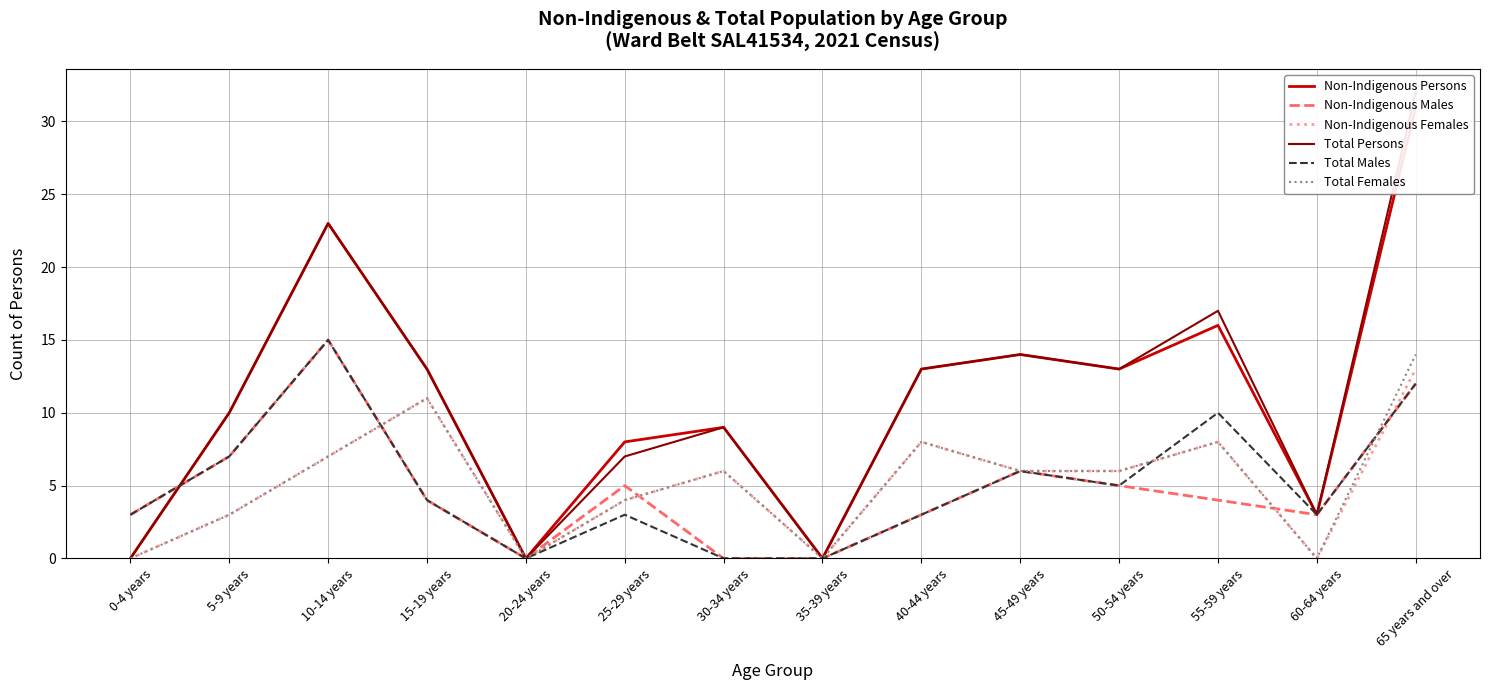

What position from the left is 40-44 years?

9